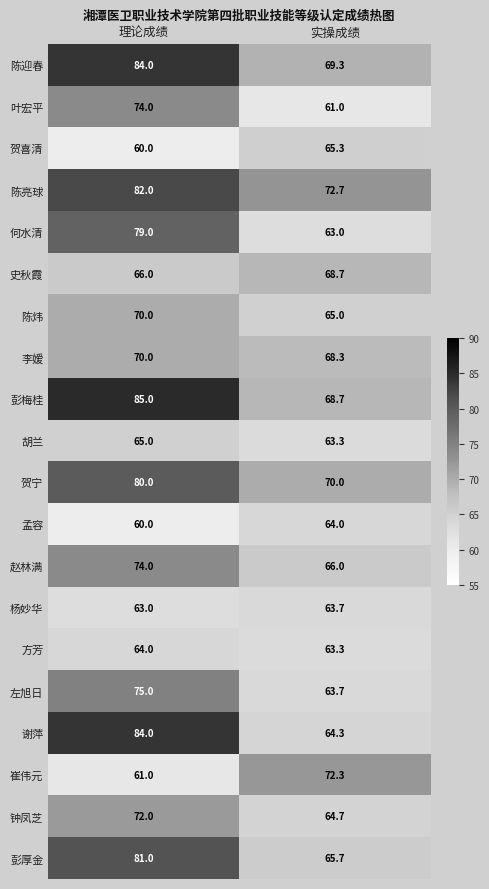

The 贺宁 series shows 27.9 at 理论成绩. True or false?

False